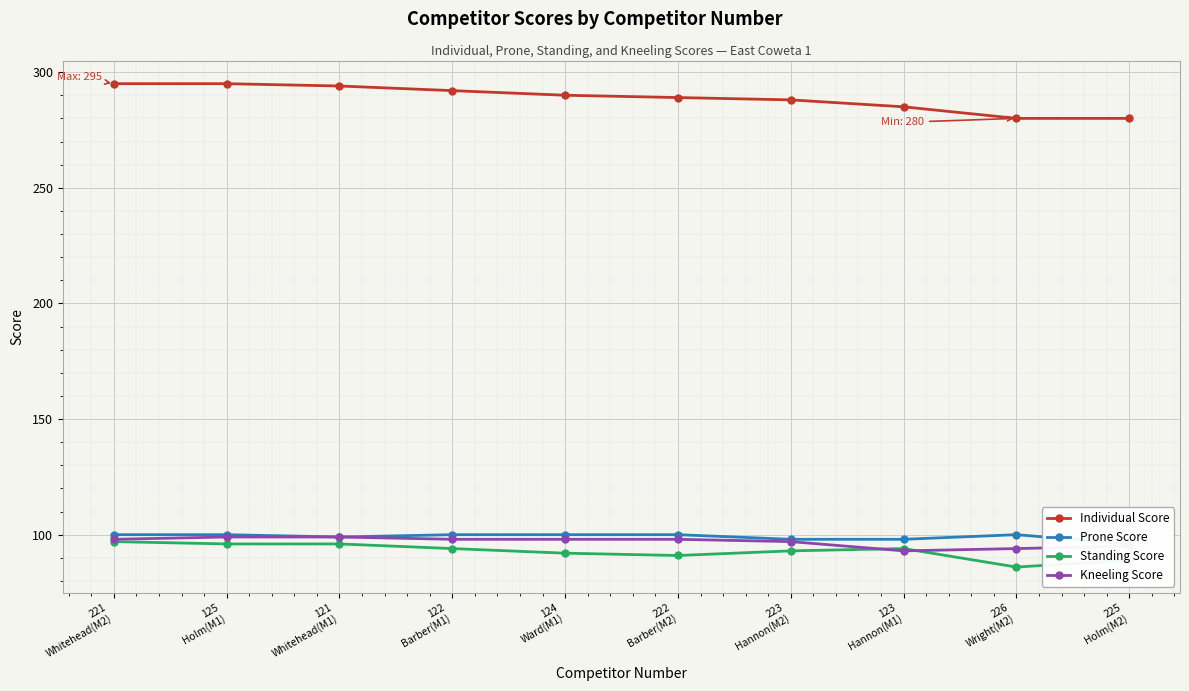

How many lines are shown in the chart?

4